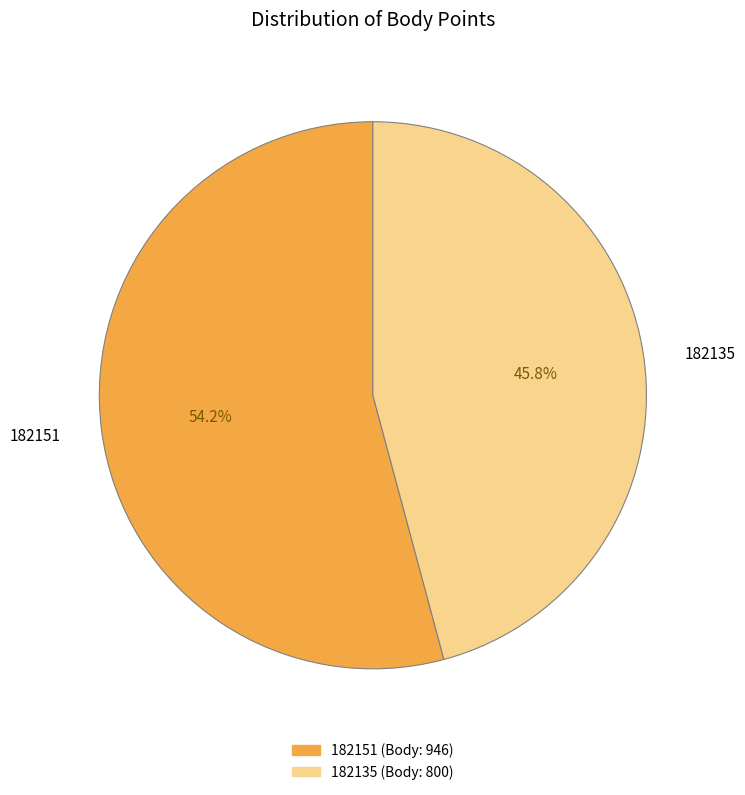

How many slices are in this pie chart?

2